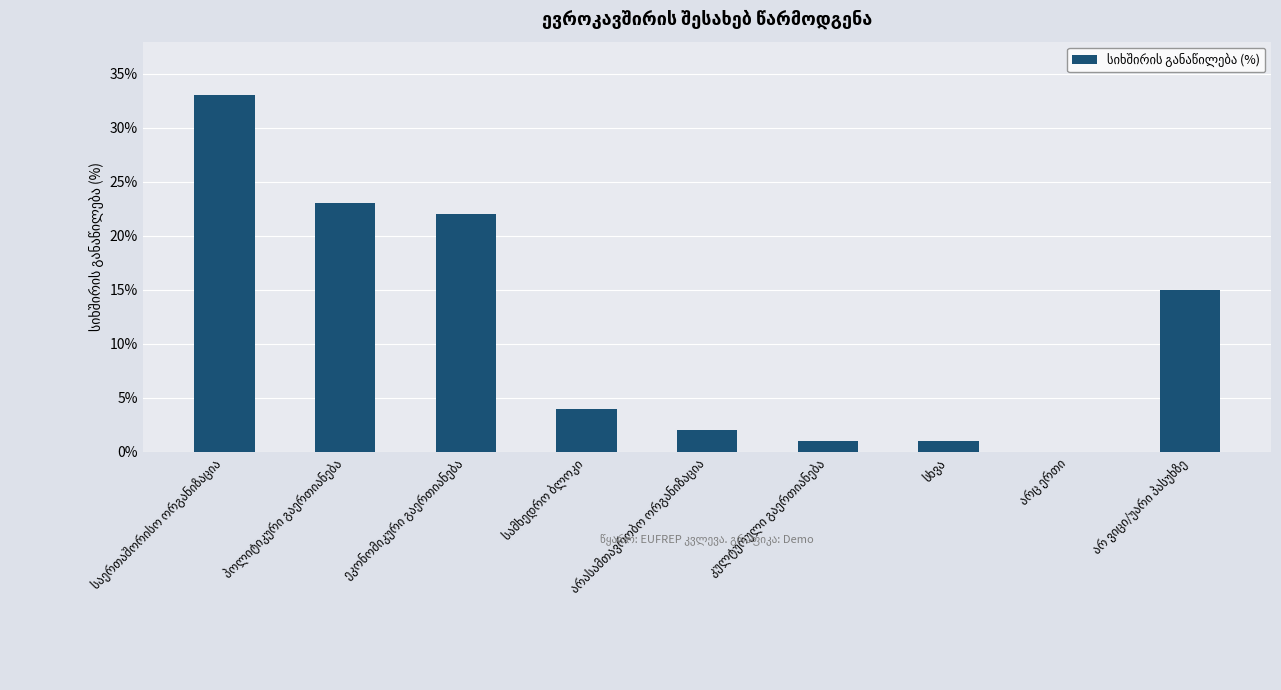

What is the maximum value shown in the chart?

33